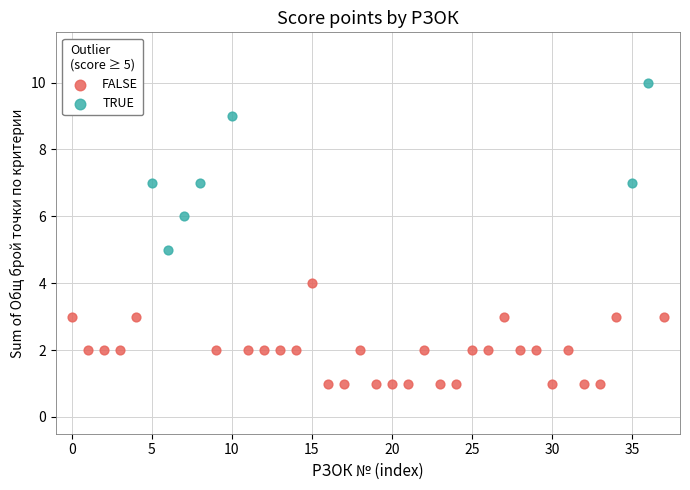

Which series reaches the minimum Y coordinate?

FALSE